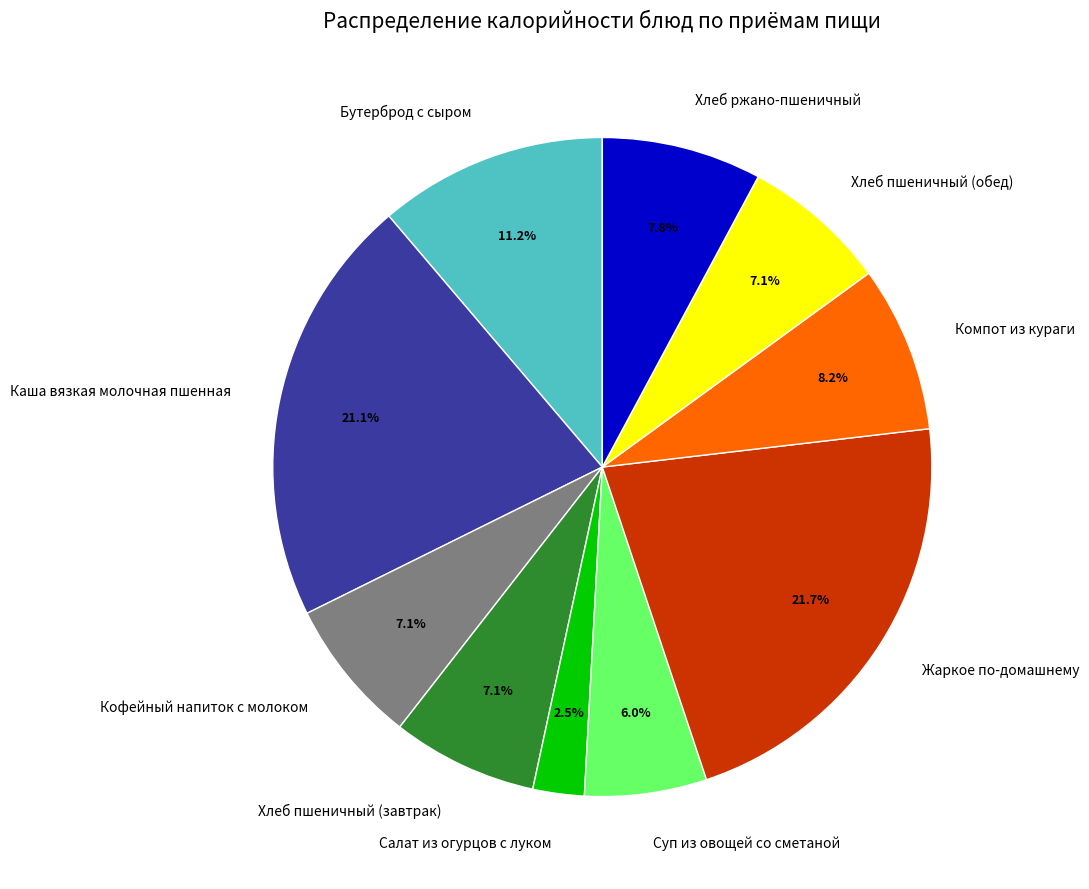

Does Кофейный напиток с молоком represent more than half of the total?

No